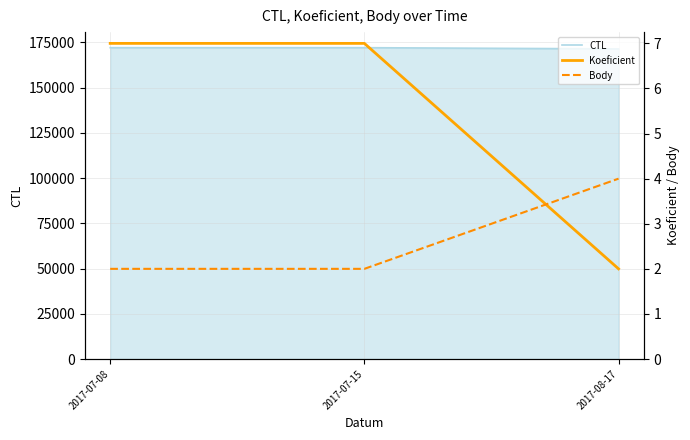

Reading left to right, transcribe all the data shown in this chart.

CTL: 2017-07-08=172005	2017-07-15=172006	2017-08-17=171325
Koeficient: 2017-07-08=7	2017-07-15=7	2017-08-17=2
Body: 2017-07-08=2	2017-07-15=2	2017-08-17=4